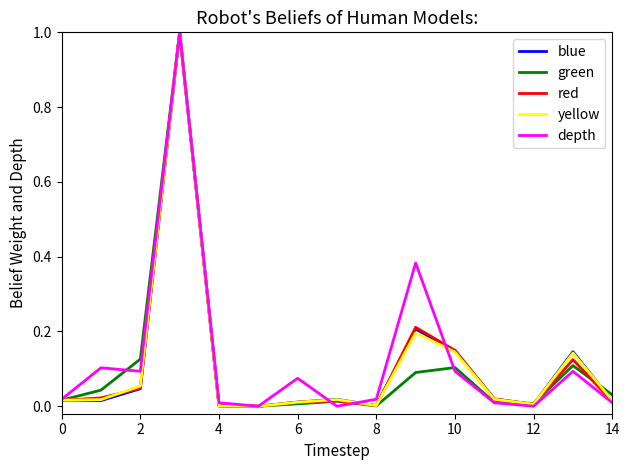

What is the maximum value shown in the chart?

1.0